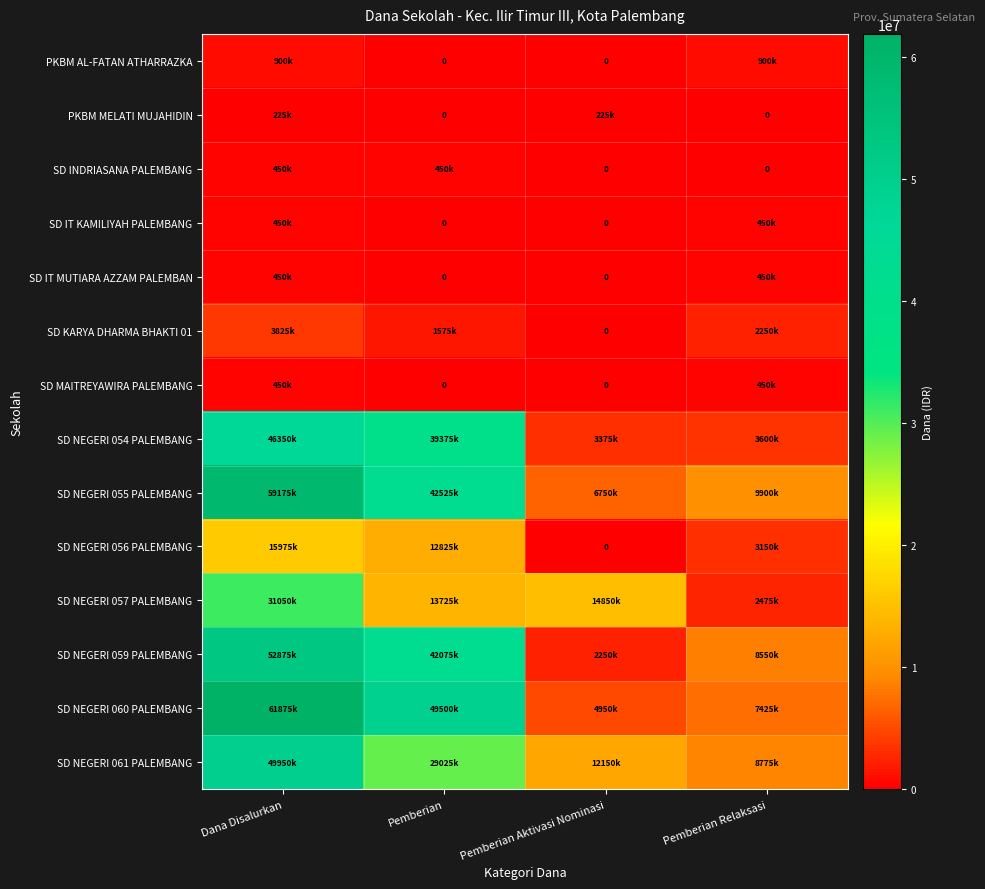

What is the total value across all series at Pemberian Relaksasi?

48375000